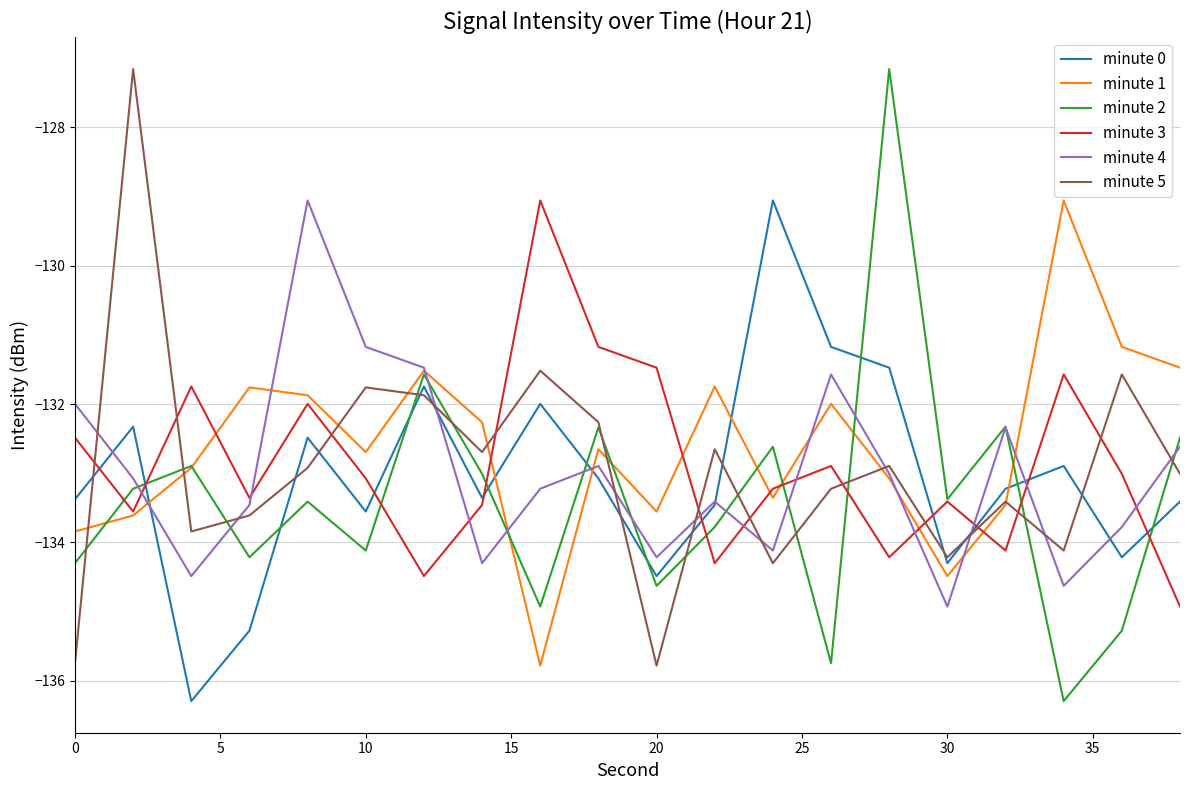

What is the smallest value displayed?

-136.3